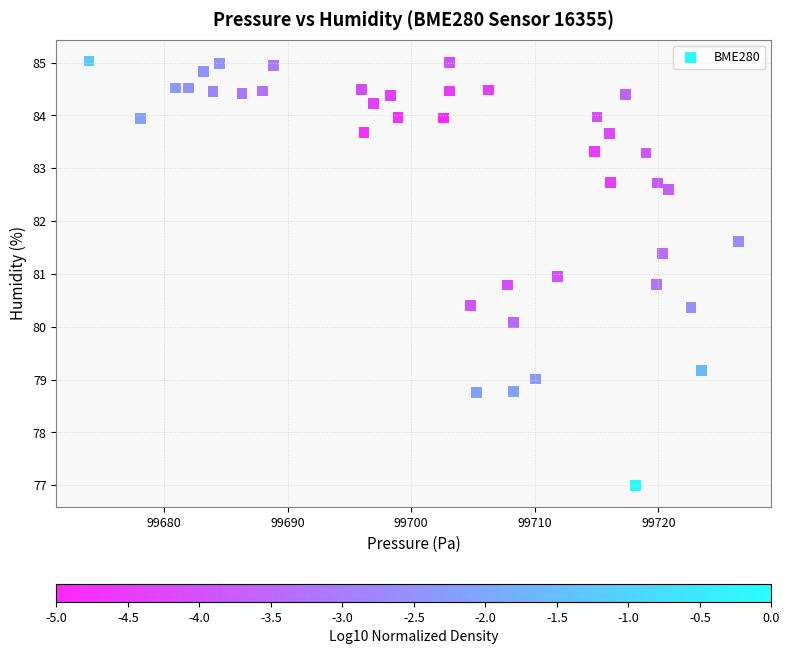

What is the range of X values (max minus min)?

52.6